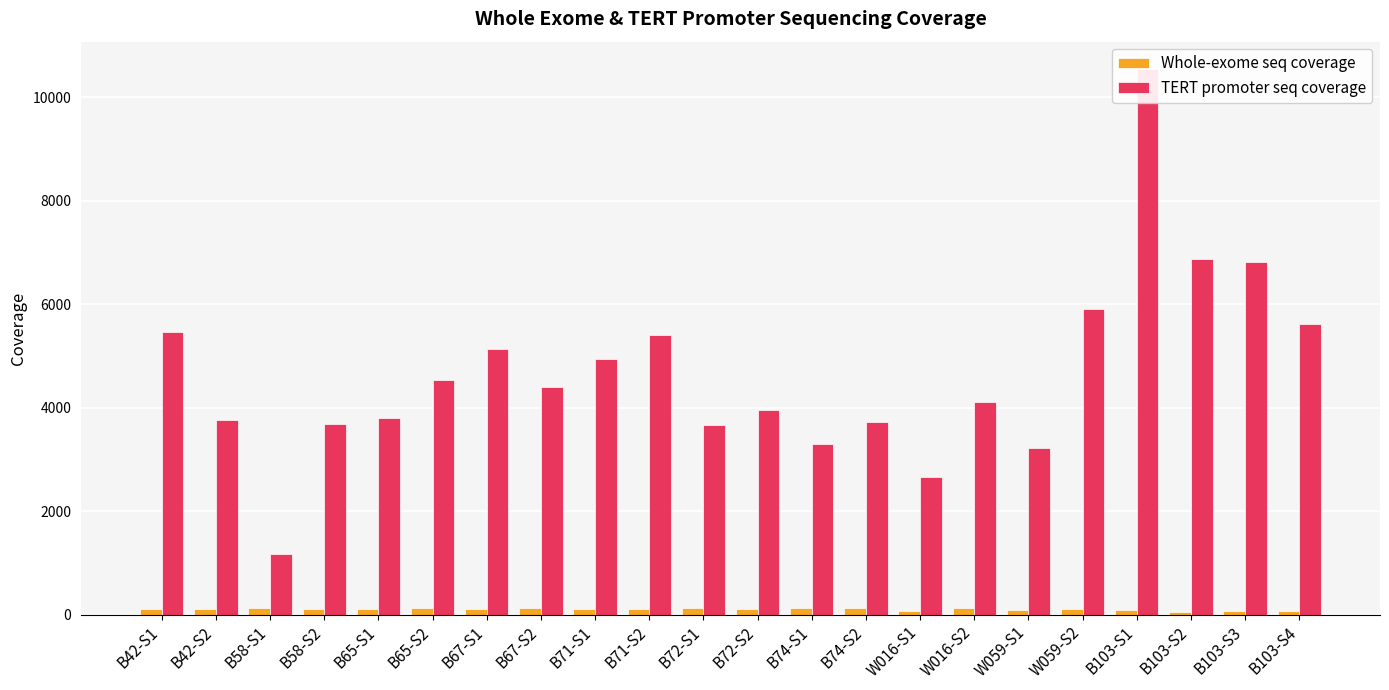

Are the bars grouped side by side (vs. stacked)?

Yes